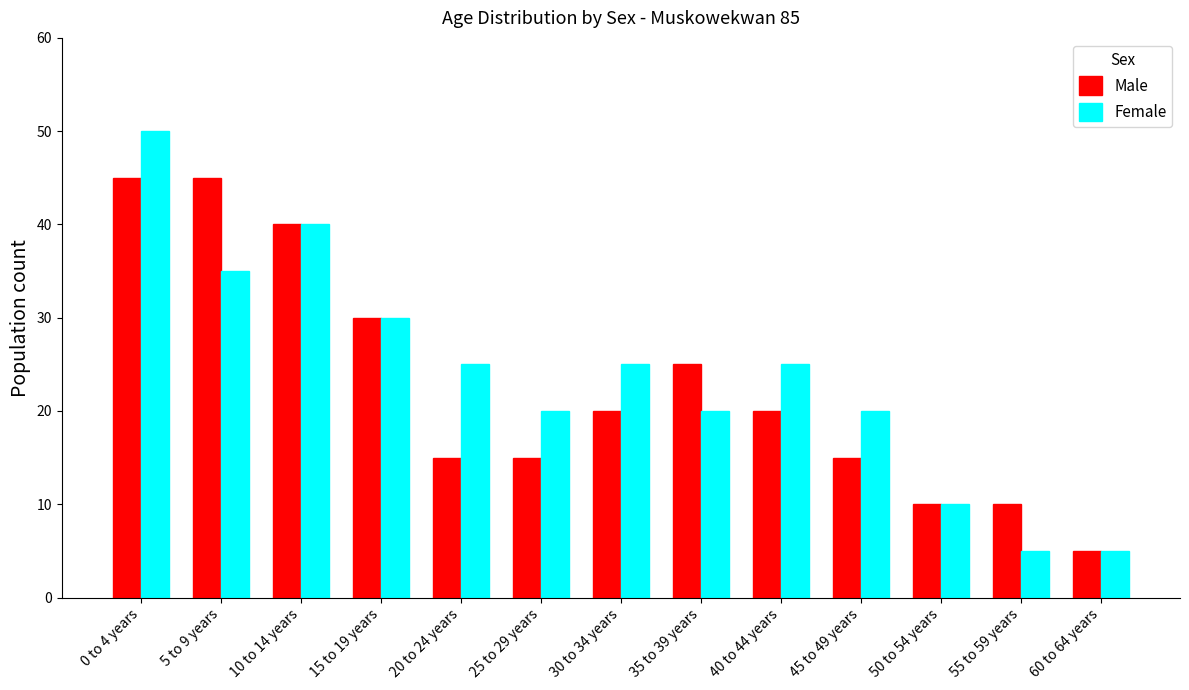

Reading right to left, extract all data points from this chart.

Male: 60 to 64 years=5	55 to 59 years=10	50 to 54 years=10	45 to 49 years=15	40 to 44 years=20	35 to 39 years=25	30 to 34 years=20	25 to 29 years=15	20 to 24 years=15	15 to 19 years=30	10 to 14 years=40	5 to 9 years=45	0 to 4 years=45
Female: 60 to 64 years=5	55 to 59 years=5	50 to 54 years=10	45 to 49 years=20	40 to 44 years=25	35 to 39 years=20	30 to 34 years=25	25 to 29 years=20	20 to 24 years=25	15 to 19 years=30	10 to 14 years=40	5 to 9 years=35	0 to 4 years=50